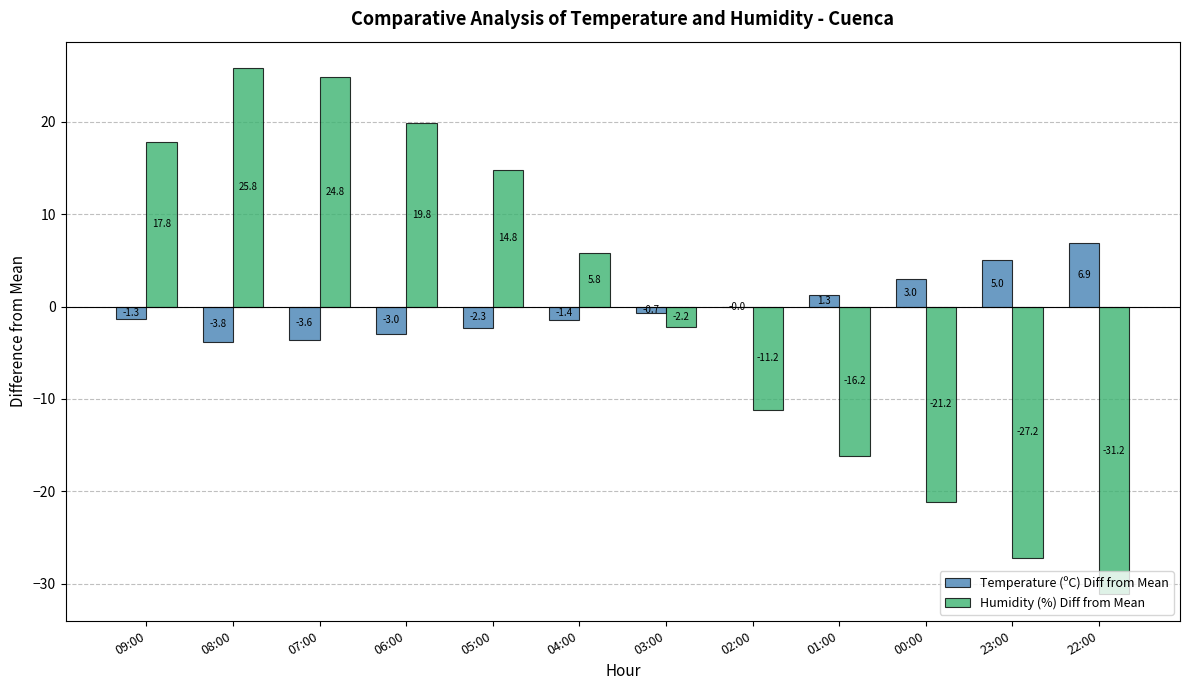

How many series are shown in this chart?

2